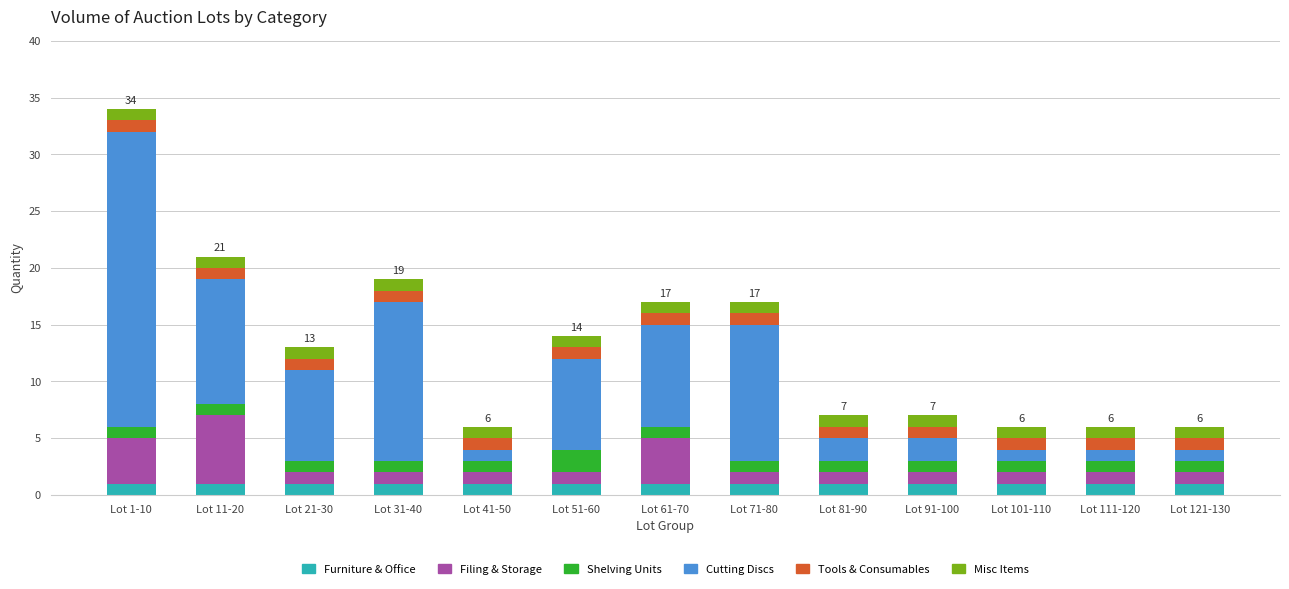

What are all the series names shown in the legend?

Furniture & Office, Filing & Storage, Shelving Units, Cutting Discs, Tools & Consumables, Misc Items